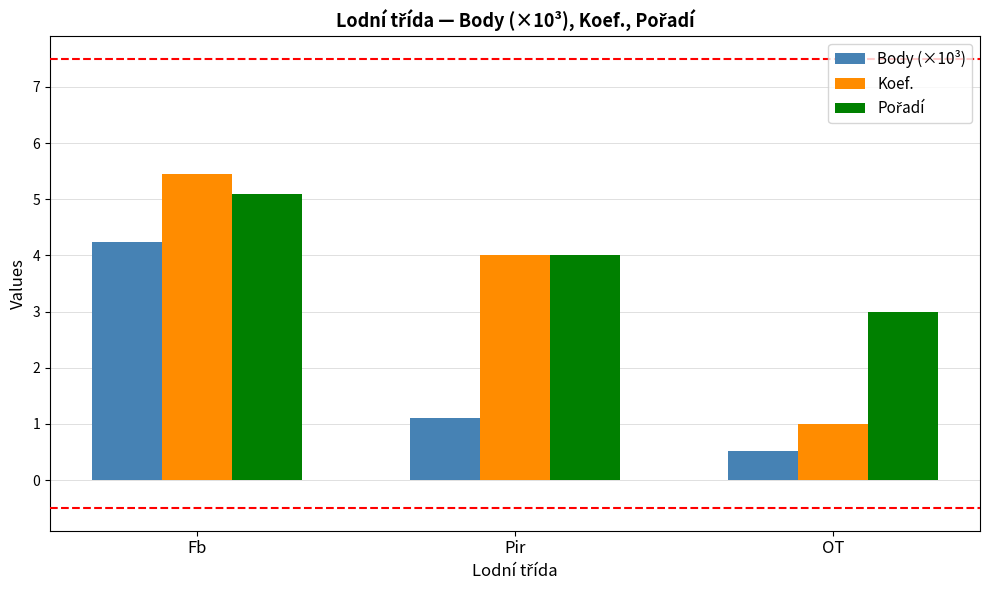

What is the spread (max minus min) of values at OT?

2.5